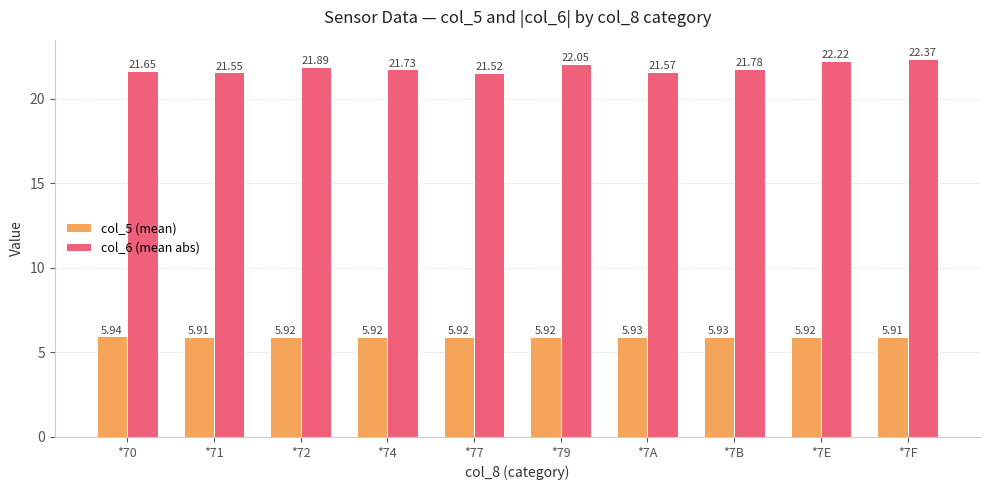

How many series are shown in this chart?

2